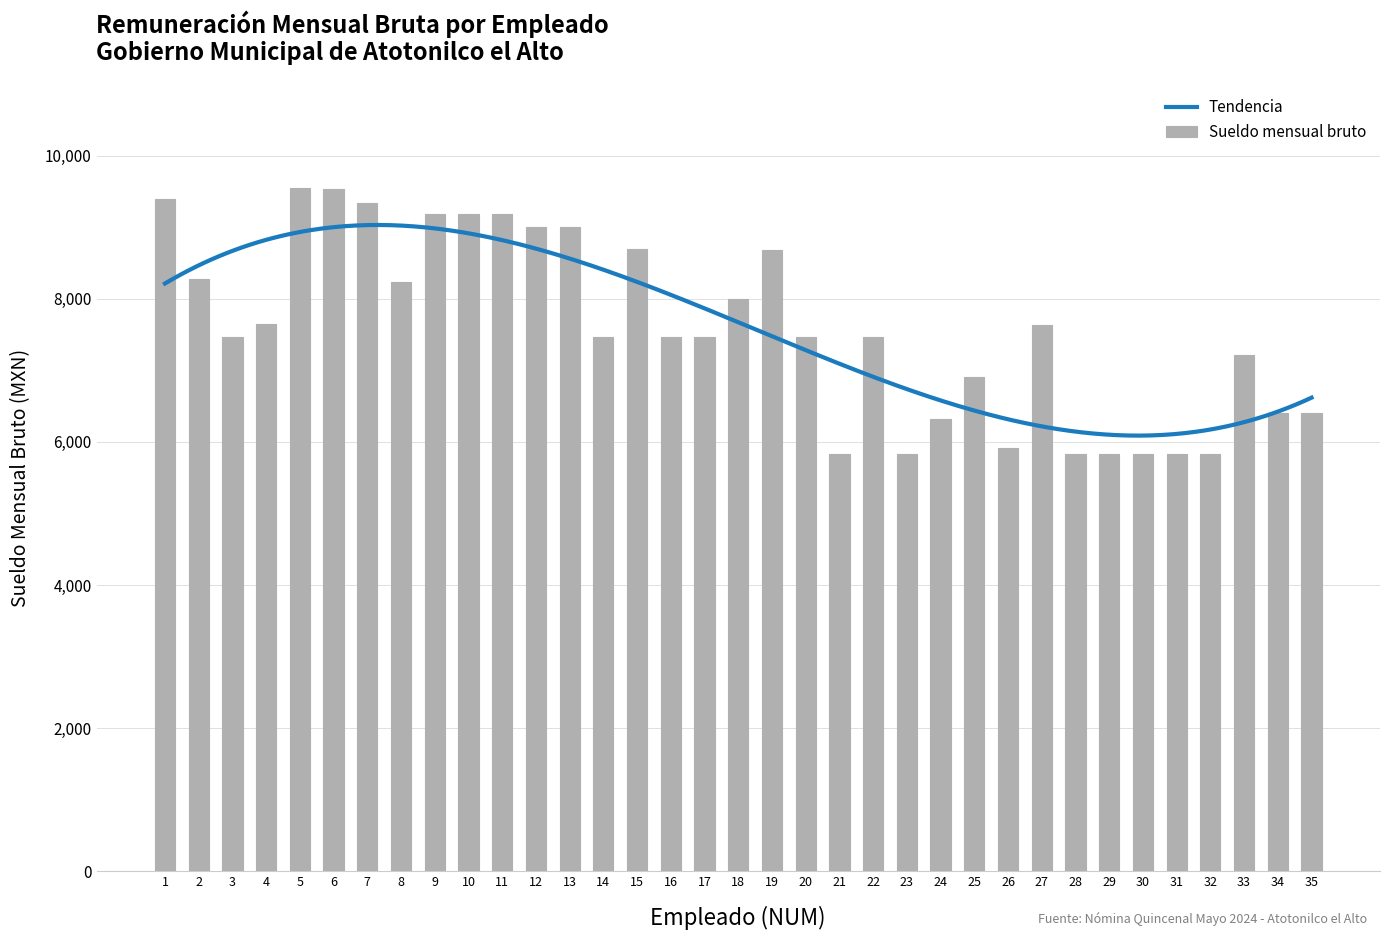

Approximately how many times larger is the value at 30 compared to 7?

0.6